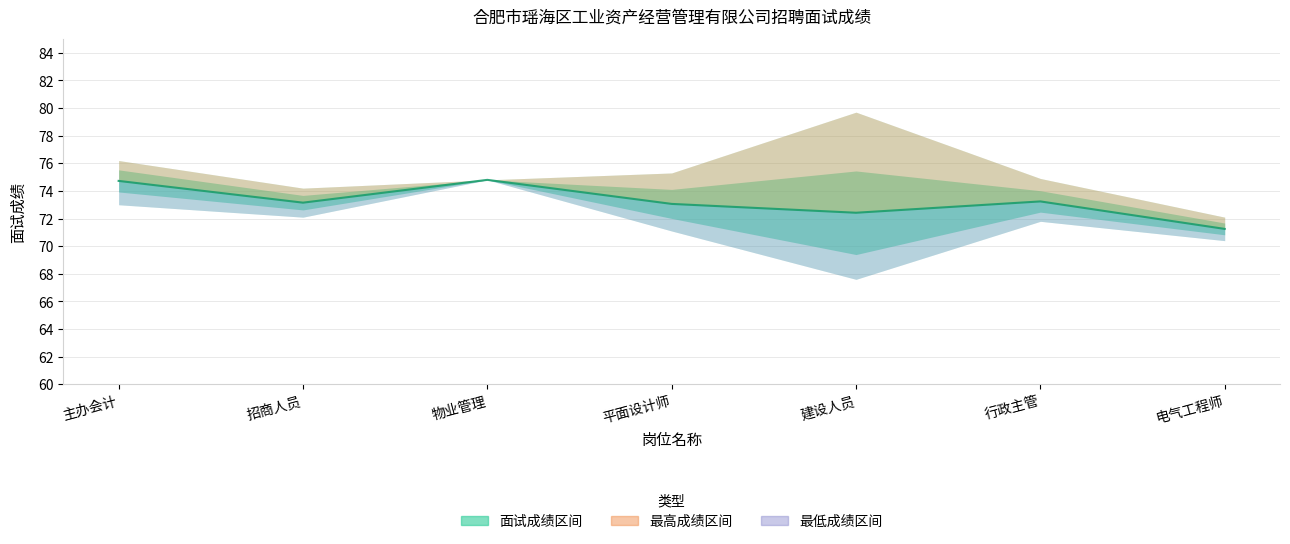

What is the label of the 2nd point from the right?

行政主管